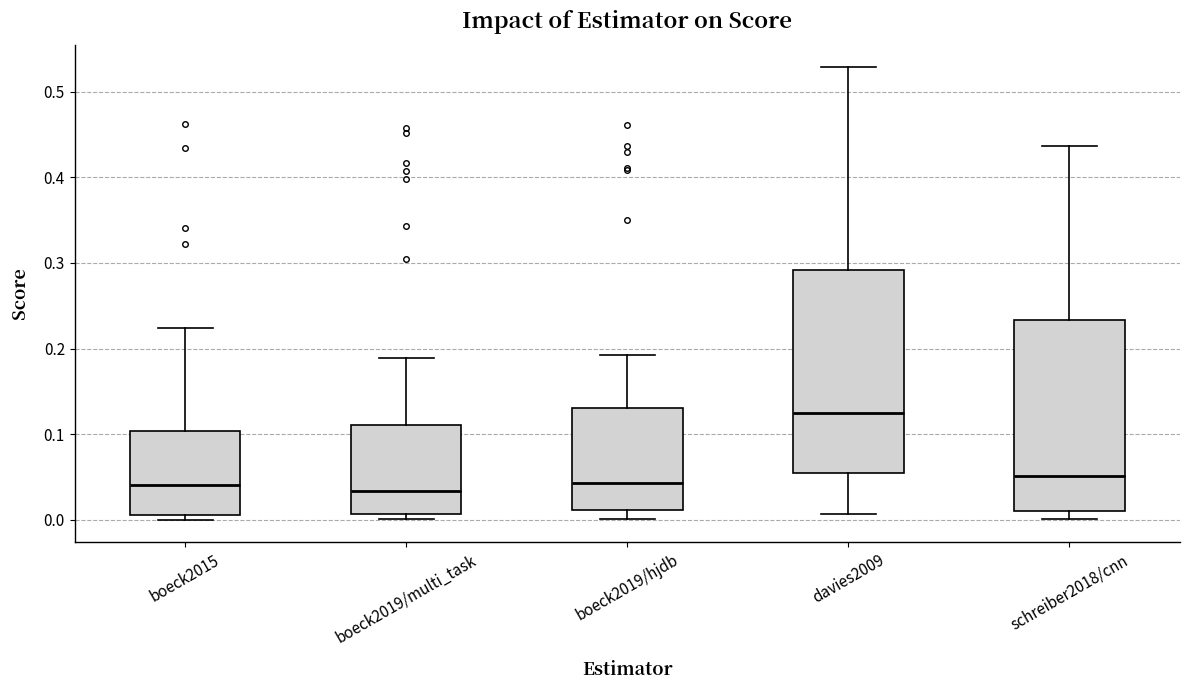

Which box has the highest median line?

davies2009